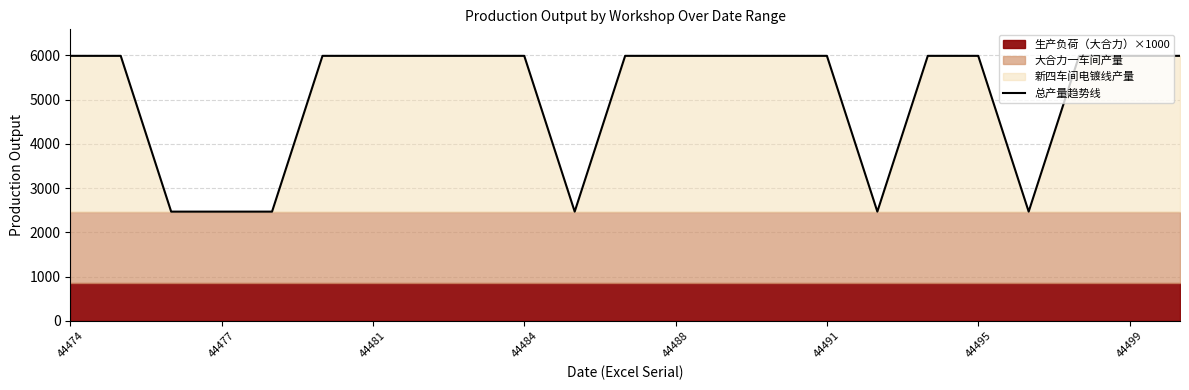

What position from the right is 13?

10